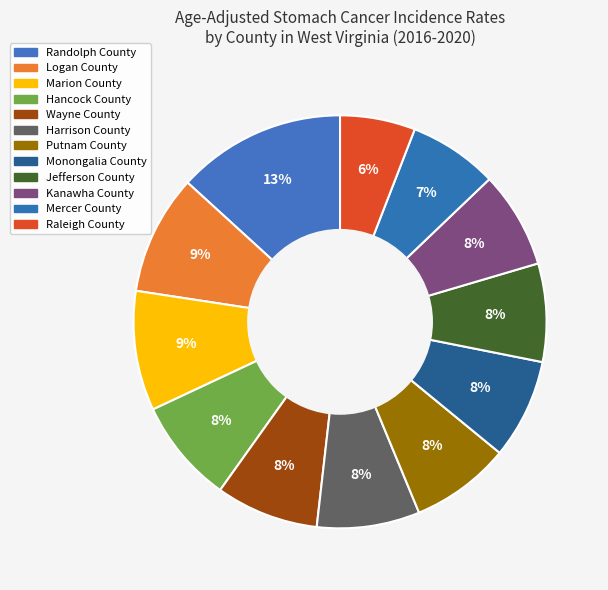

How many segments does this pie chart have?

12